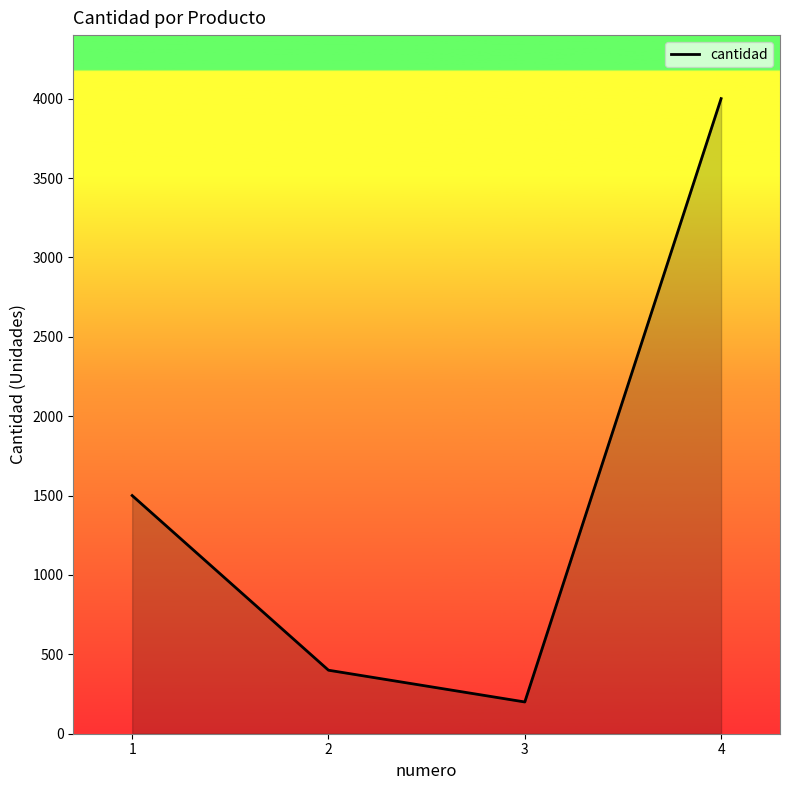

What is the difference between the maximum and minimum values?

3800